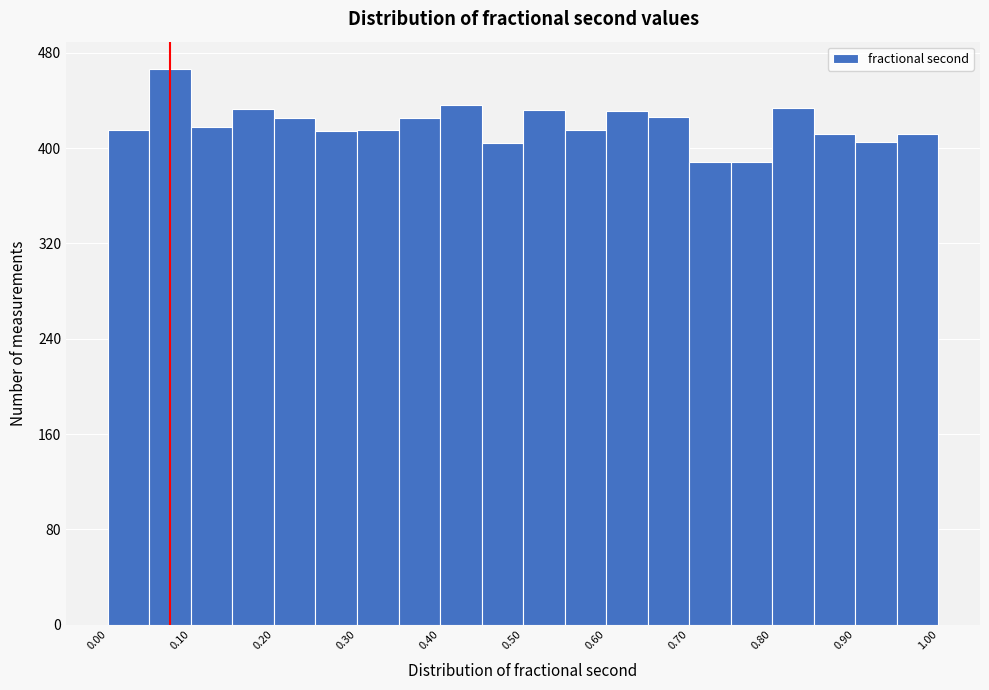

Reading left to right, list every bar in this chart as the range it spans on the x-axis followed by its height. The values are not printed on the chart, so give them approximately, as read against the axis.

0.00 to 0.05: 420
0.05 to 0.10: 470
0.10 to 0.15: 420
0.15 to 0.20: 430
0.20 to 0.25: 430
0.25 to 0.30: 410
0.30 to 0.35: 420
0.35 to 0.40: 430
0.40 to 0.45: 440
0.45 to 0.50: 400
0.50 to 0.55: 430
0.55 to 0.60: 420
0.60 to 0.65: 430
0.65 to 0.70: 430
0.70 to 0.75: 390
0.75 to 0.80: 390
0.80 to 0.85: 430
0.85 to 0.90: 410
0.90 to 0.95: 410
0.95 to 1.00: 410